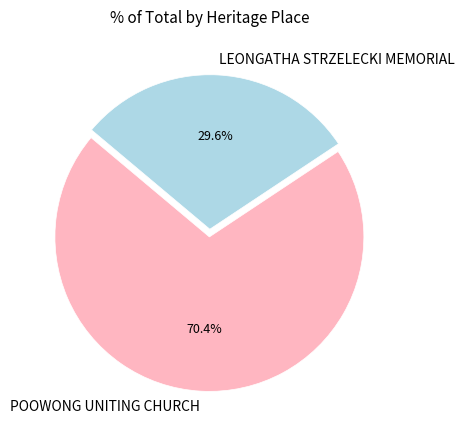

Does LEONGATHA STRZELECKI MEMORIAL represent more than half of the total?

No